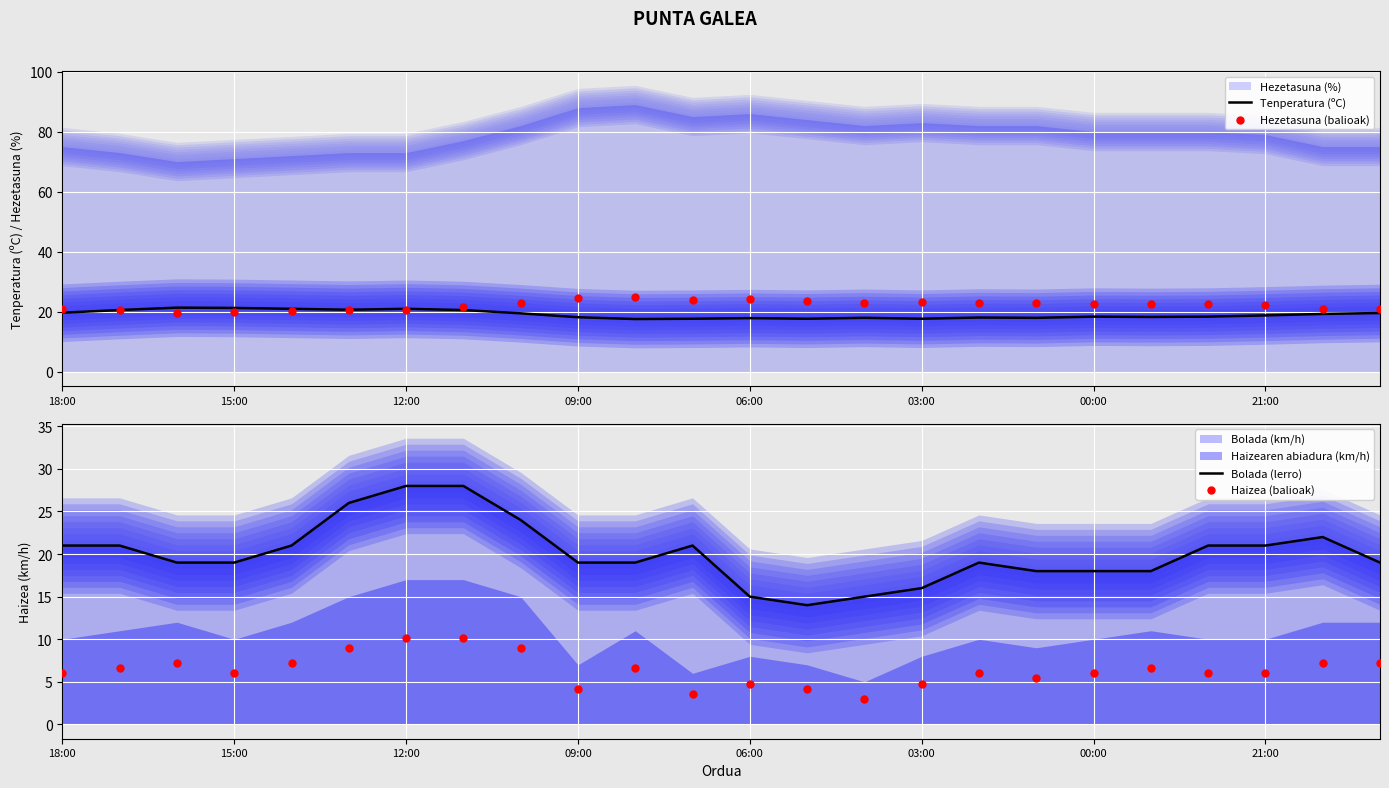

Which series has the widest spread of Y values?

Bolada (lerro)